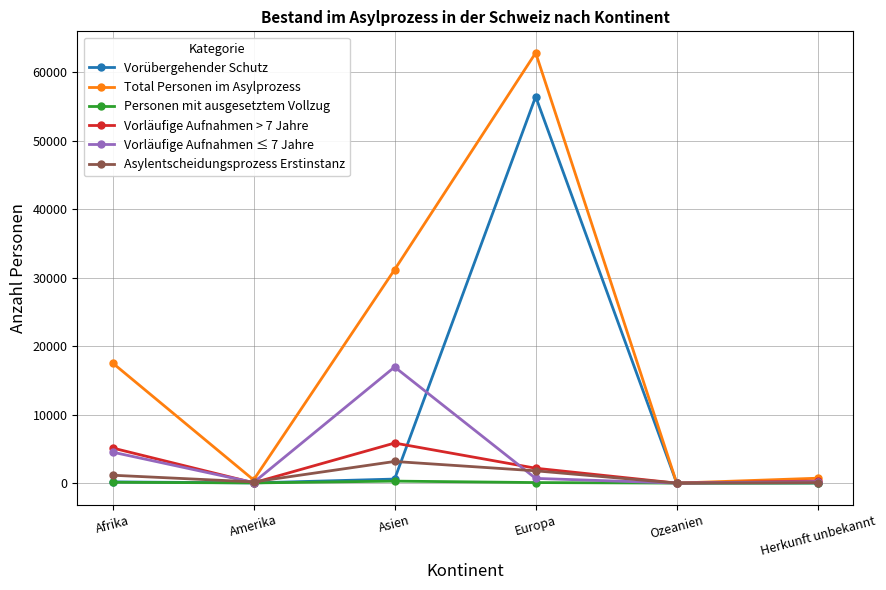

Does the chart display data point markers on the line(s)?

Yes